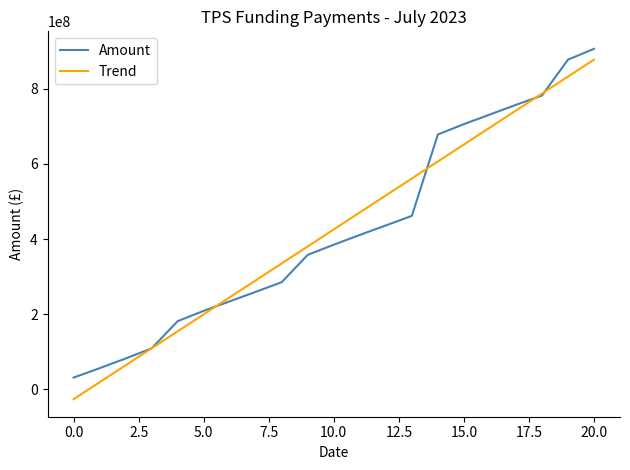

True or false: Amount and Trend intersect in this chart.

True